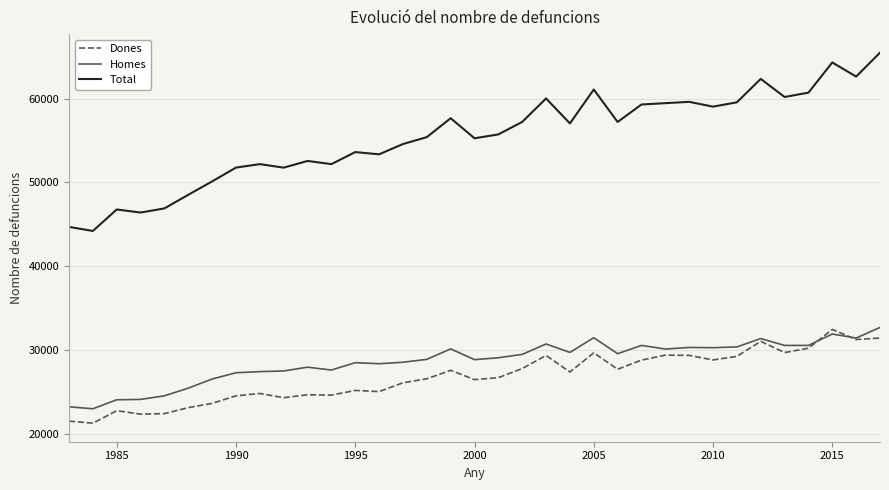

What is the lowest value of the Dones series?

21241